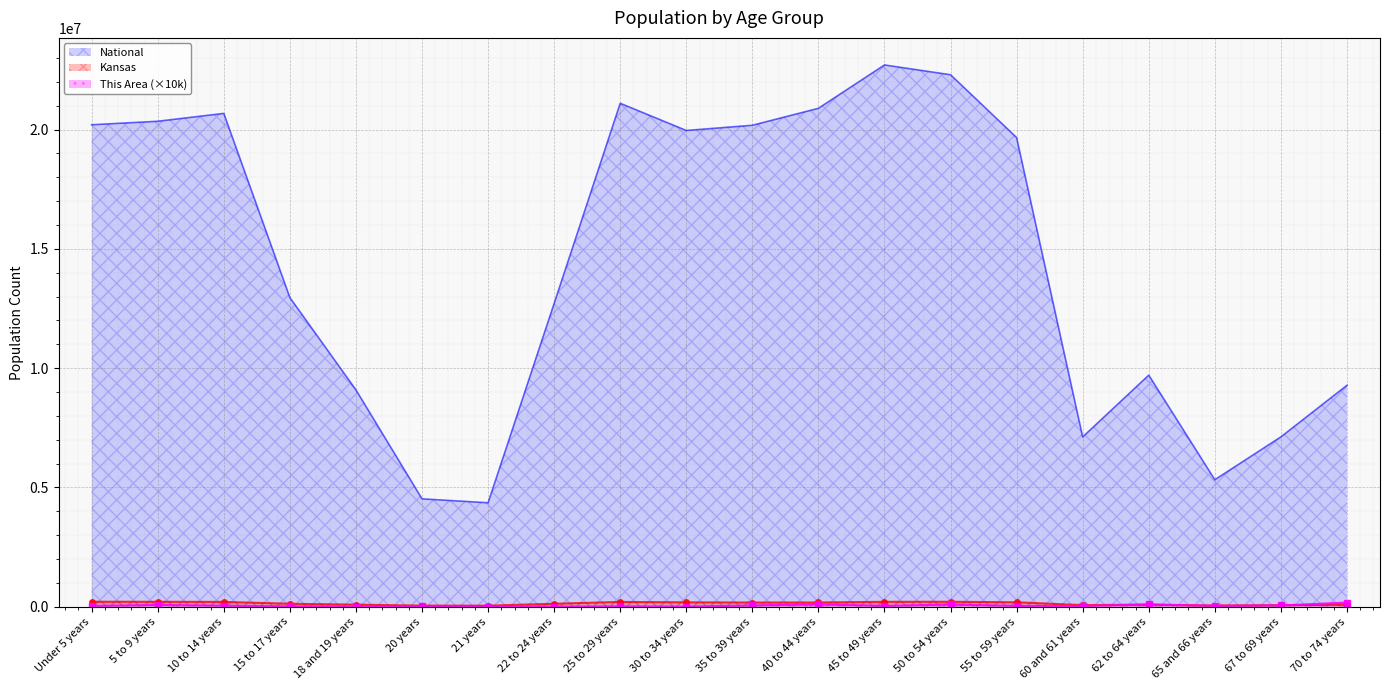

How many lines are shown in the chart?

3